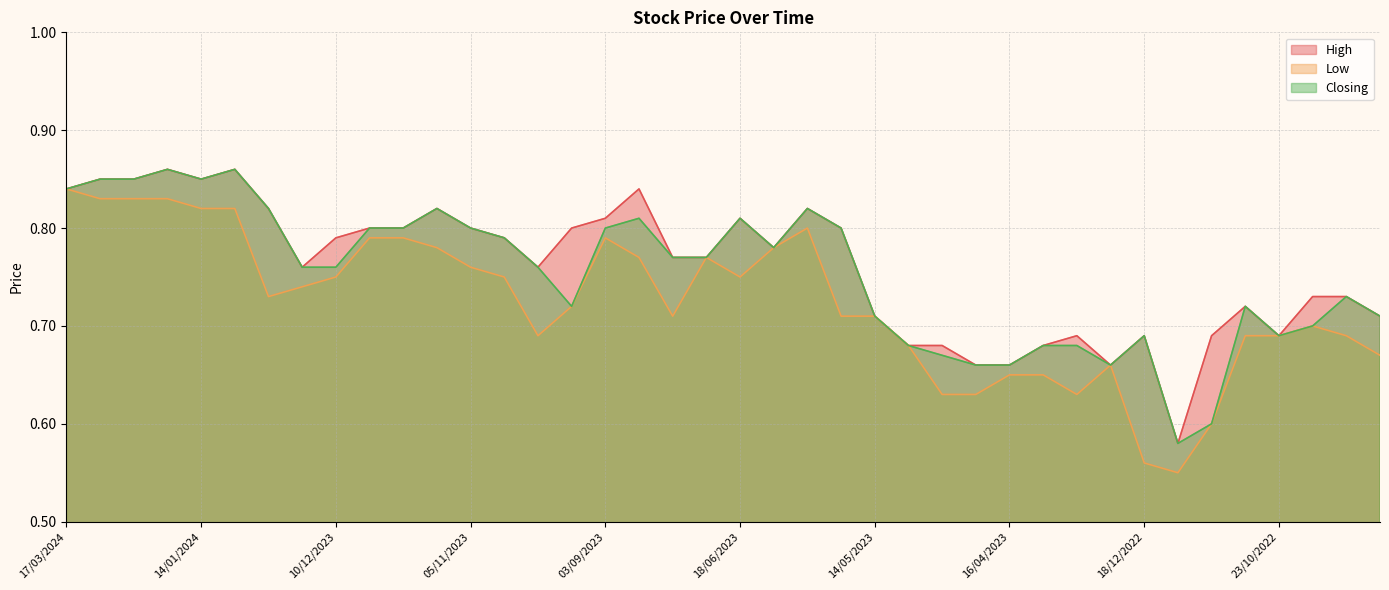

Between 20/08/2023 and 18/06/2023, which series saw the biggest shift?

High